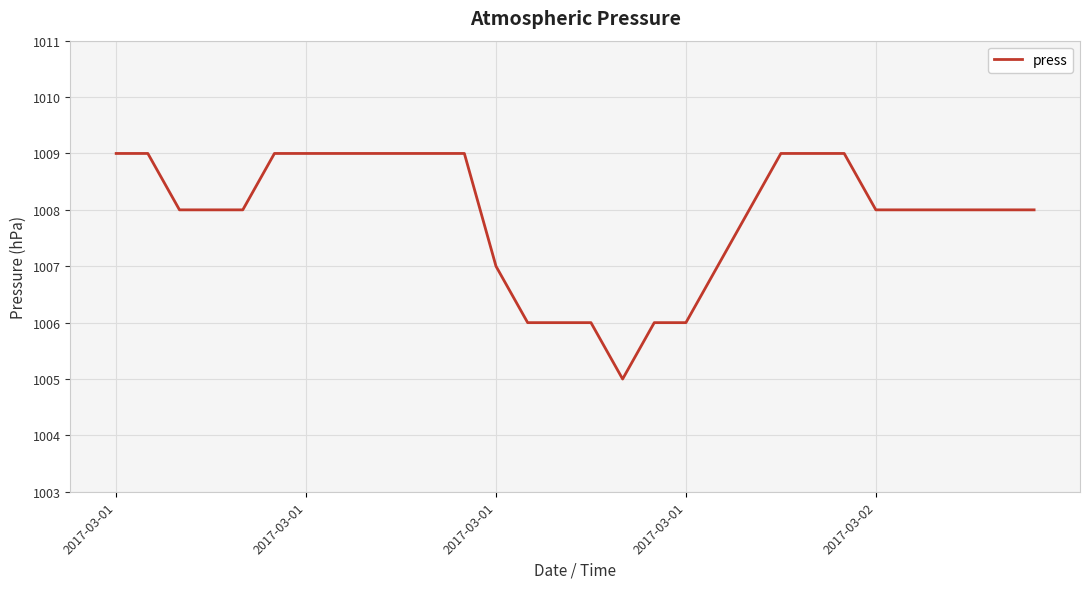

What is the minimum value shown in the chart?

1005